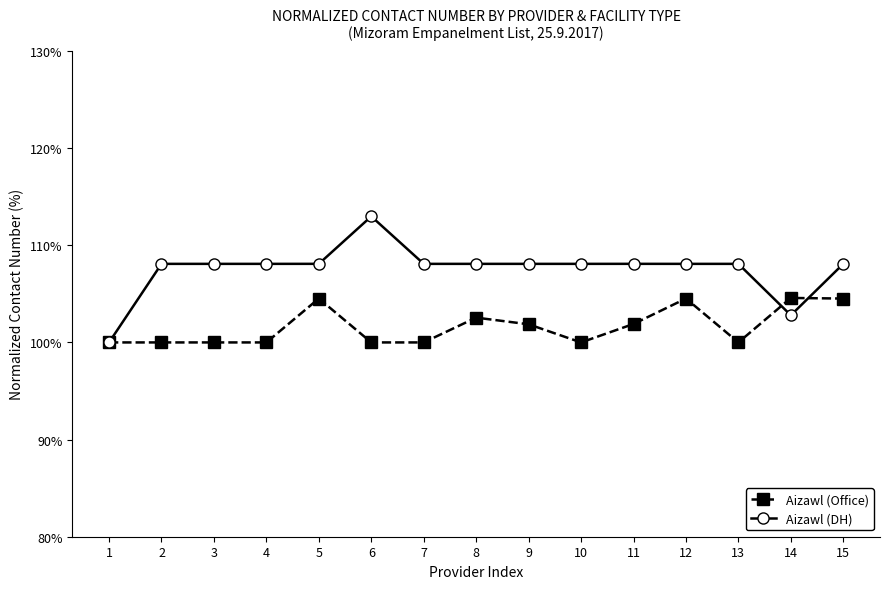

Rank the series by their maximum value, from lowest to highest.

Aizawl (Office), Aizawl (DH)